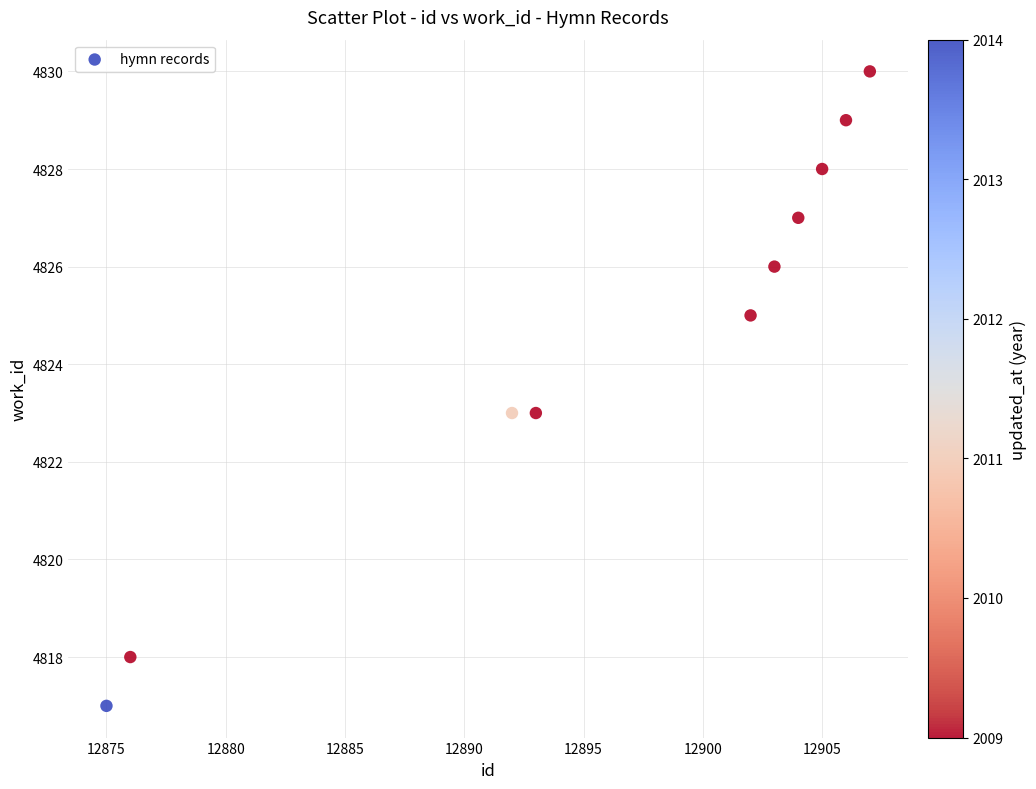

What is the average Y value?

4825